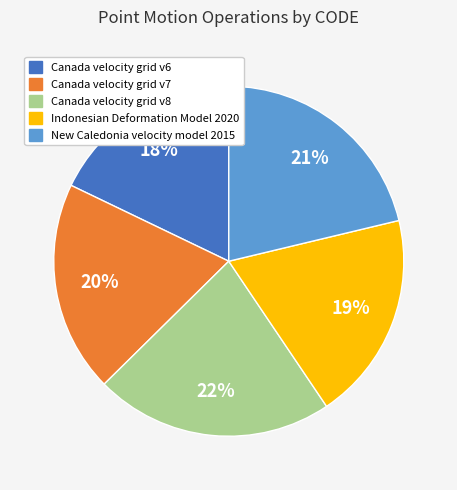

Which slice is the largest?

Canada velocity grid v8